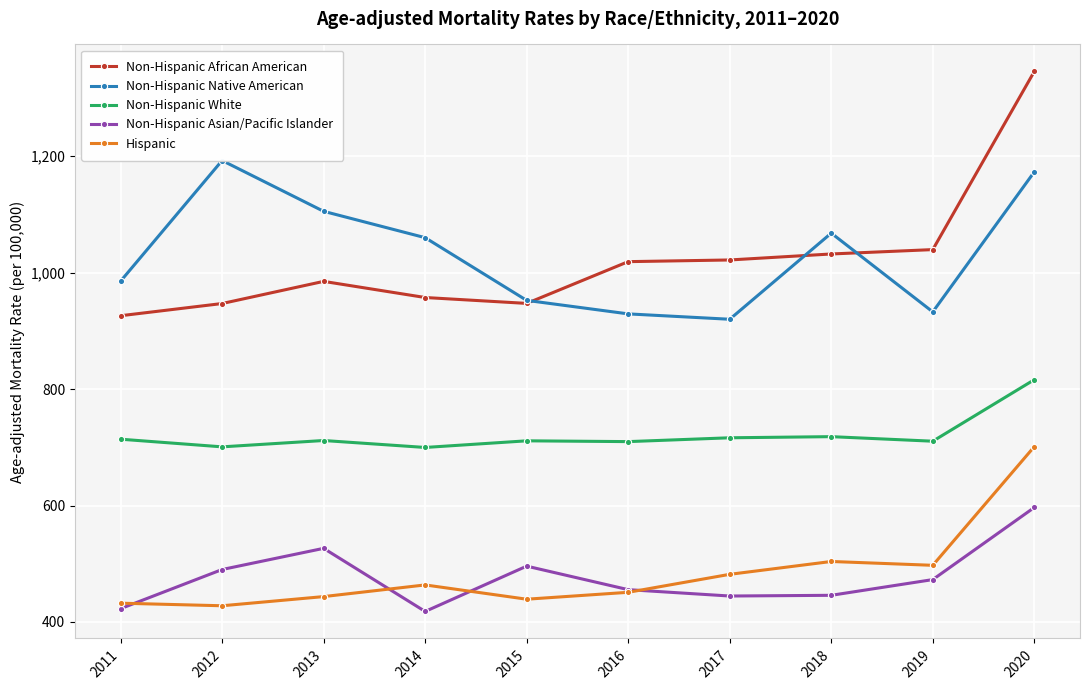

What is the smallest value displayed?

418.0